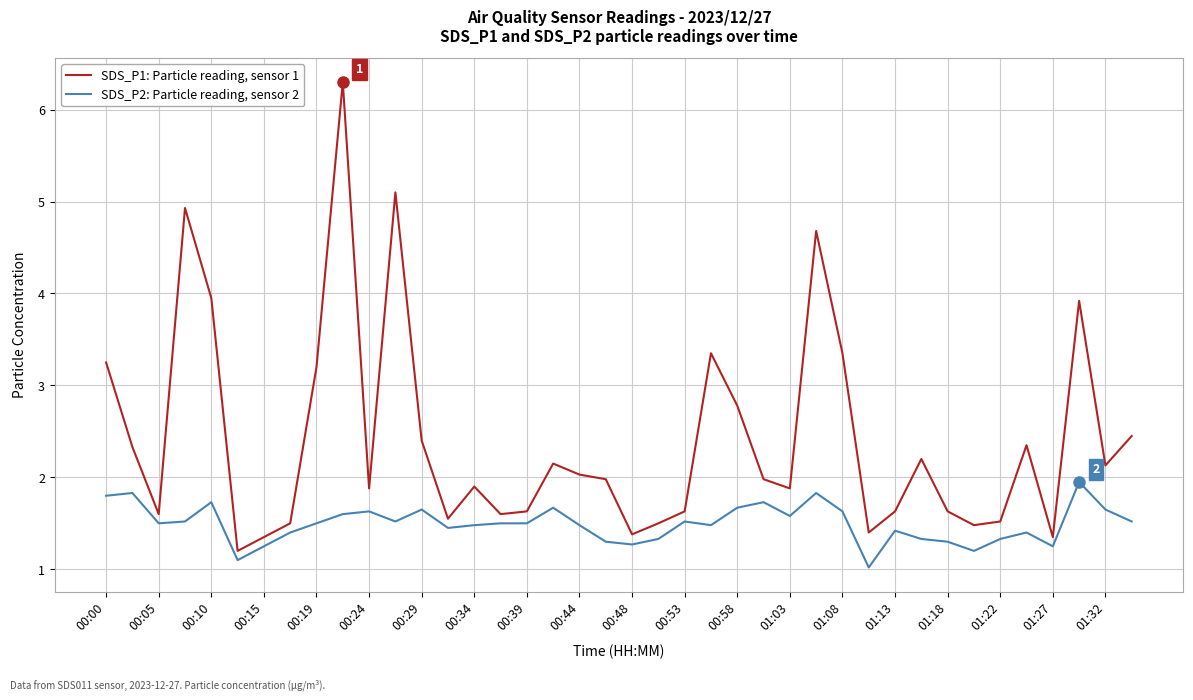

At how many categories does at least one series exceed 3?

10